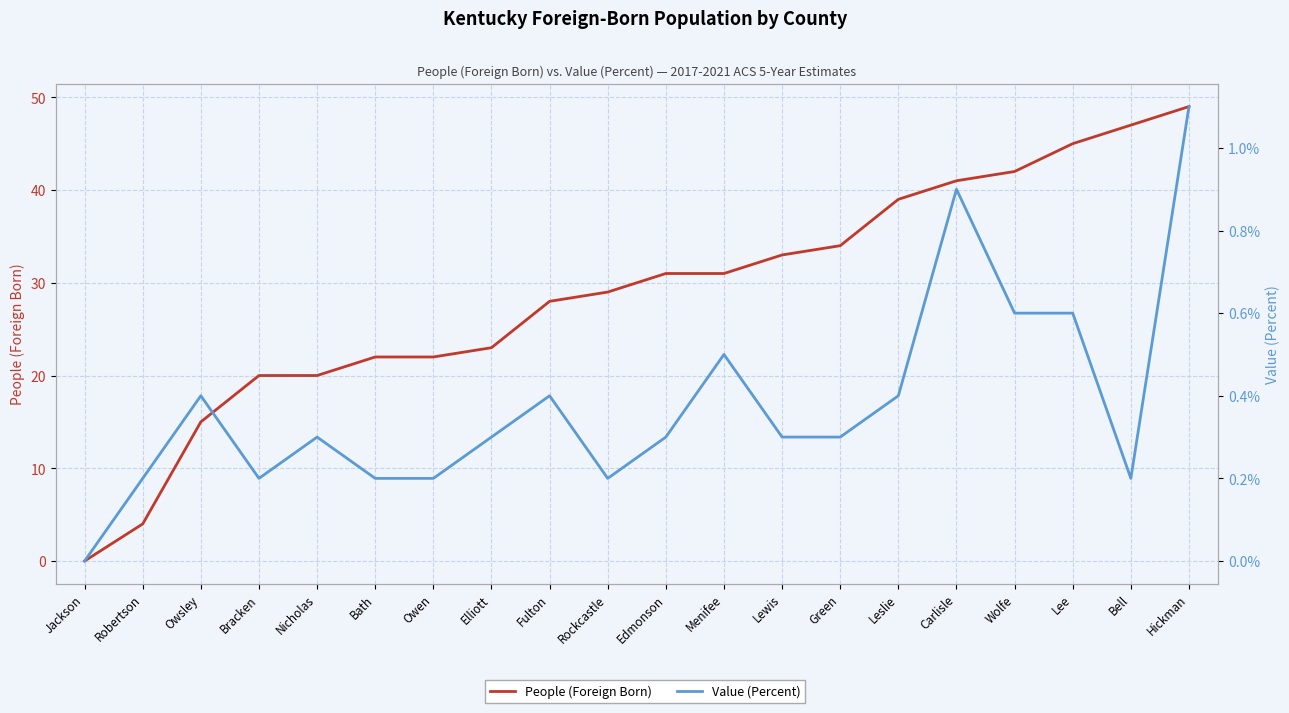

At which category does Value (Percent) reach its first local valley?

Bracken